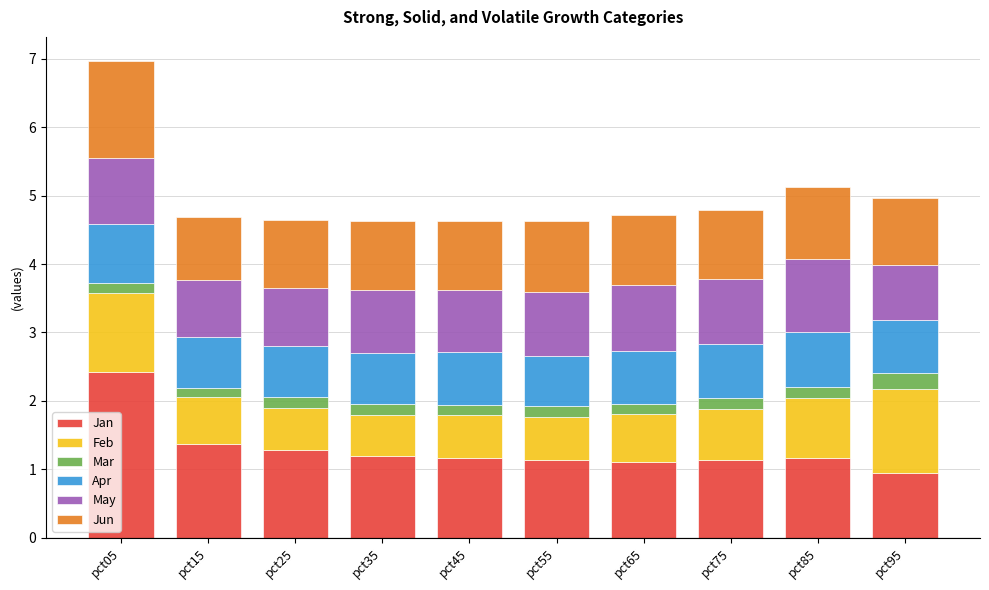

Read the Jan value at pct35.

1.2